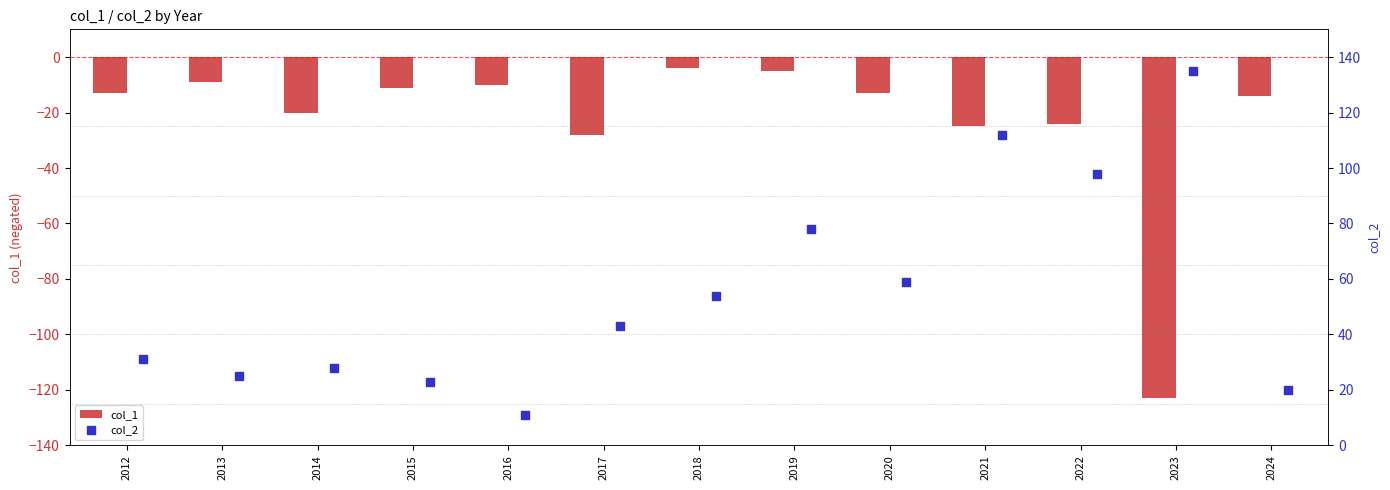

What is the difference between the second highest and second lowest values in the col_1 series?

23